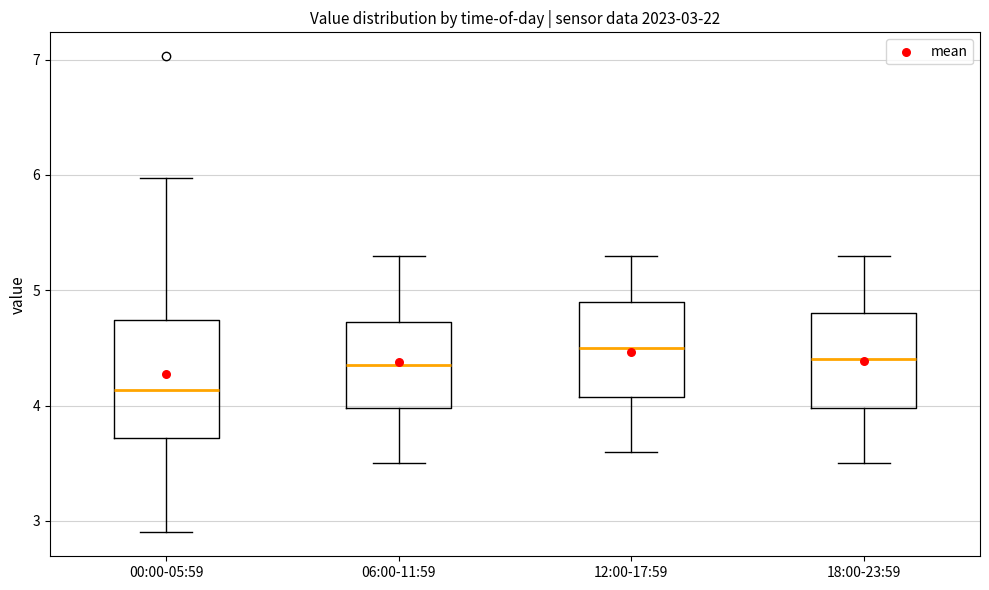

Comparing the boxes themselves (not the whiskers), which one is the tallest?

00:00-05:59